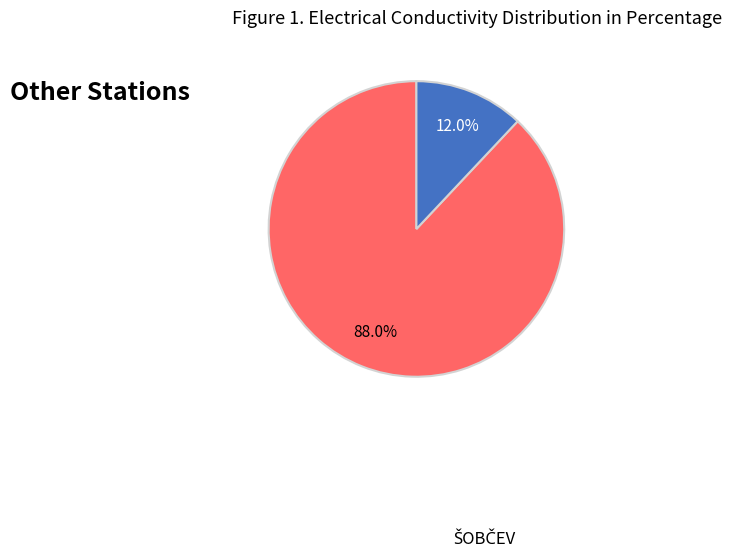

Is there any slice that represents more than half of the pie?

Yes